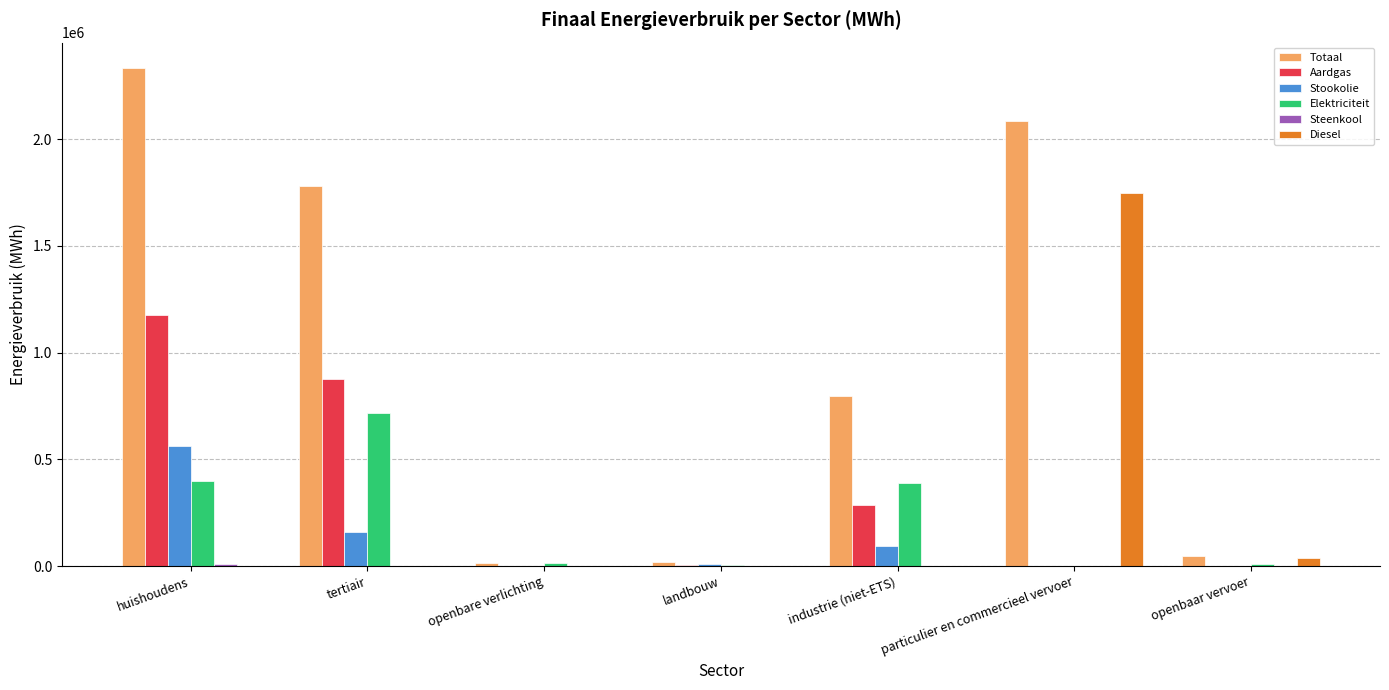

The value of Elektriciteit at tertiair is 717310.7. True or false?

True